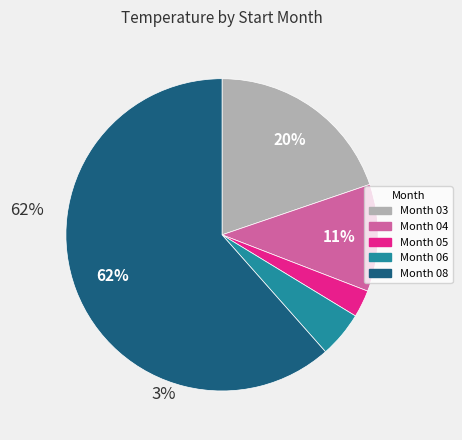

To the nearest percent, what is the average slice percentage?

20%